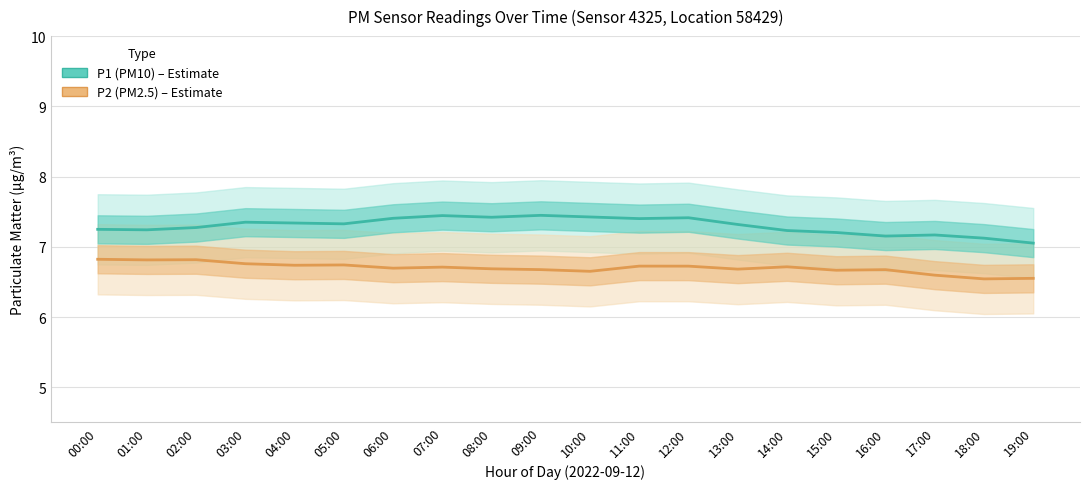

Where is the first local minimum for P2 (PM2.5)?

01:00